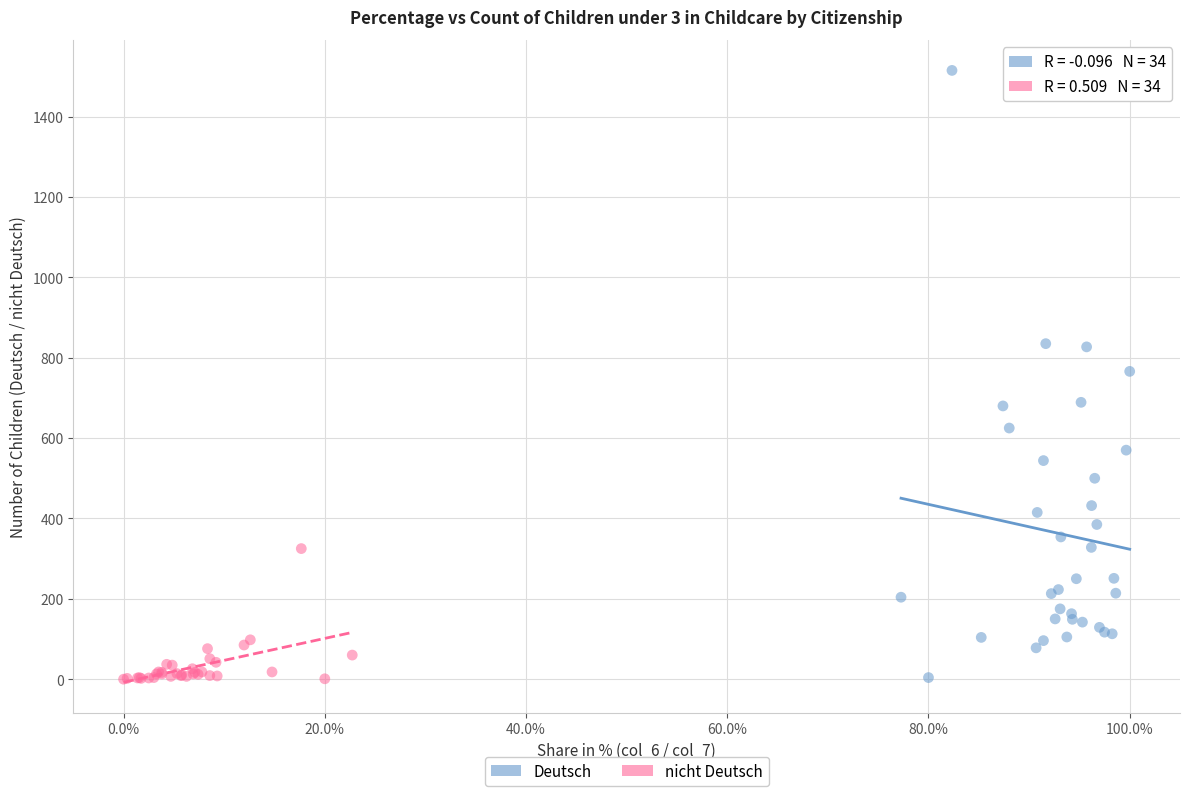

Which series has the largest Y range (max minus min)?

Deutsch